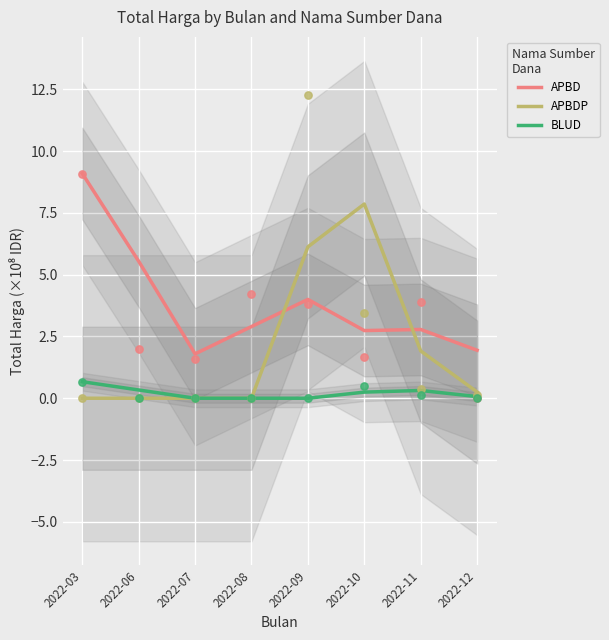

What is the total value across all series at 2022-12?

2.3